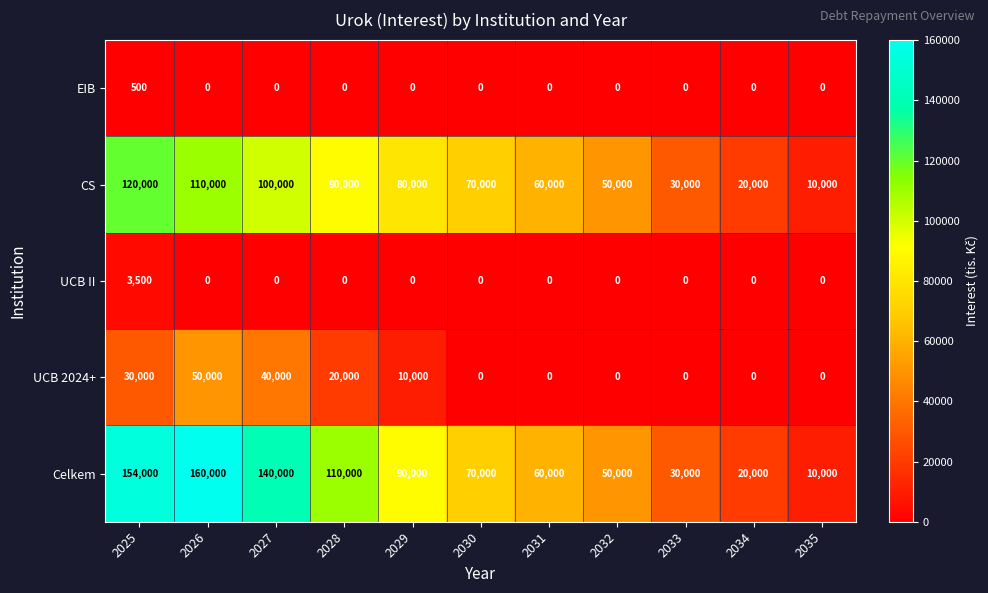

What is the maximum value for CS?

120000